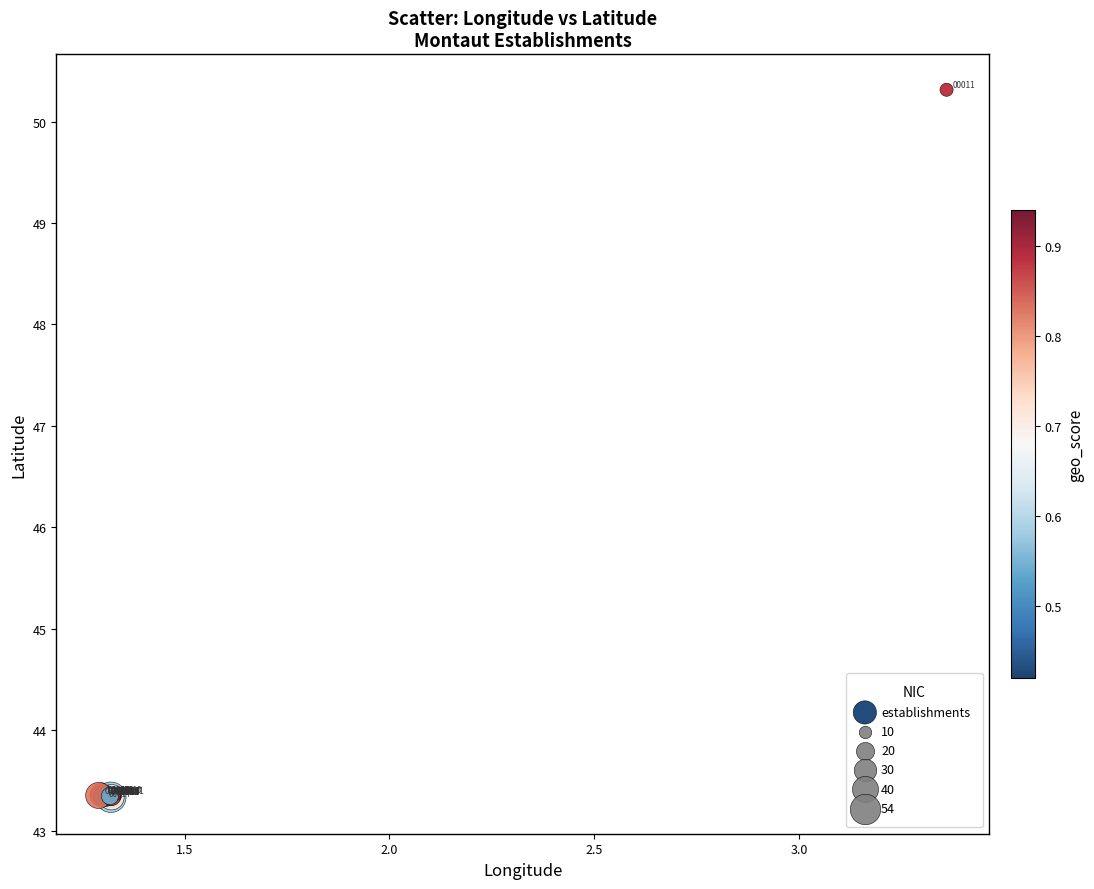

What Y value in the scatter plot is closest to 46?

43.4